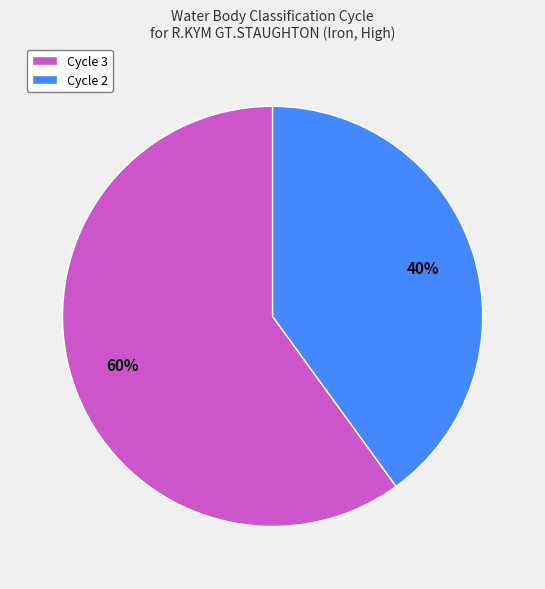

To the nearest percent, what is the average slice percentage?

50%